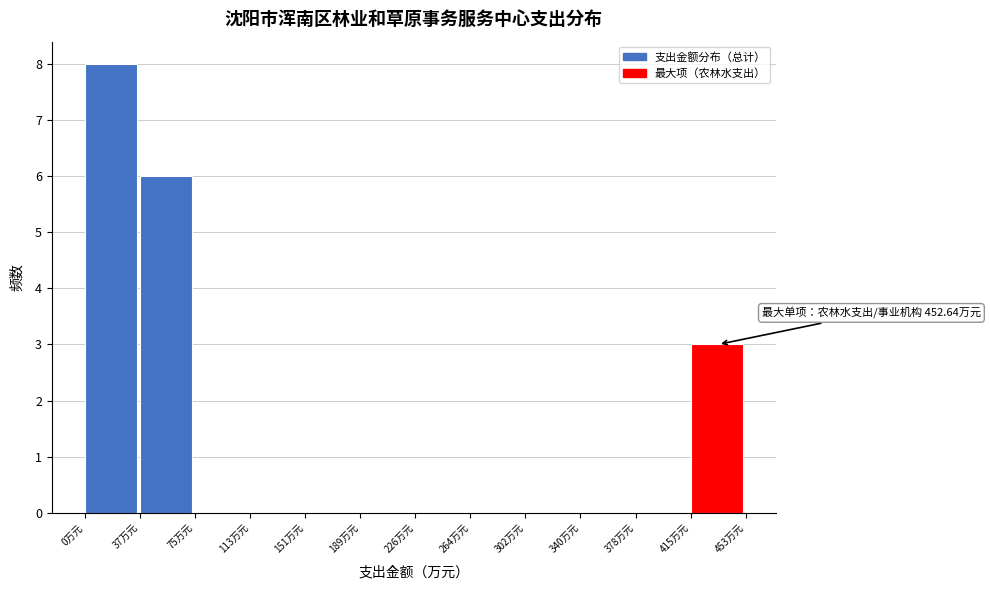

Which range on the x-axis has the tallest bar?

0 to 40